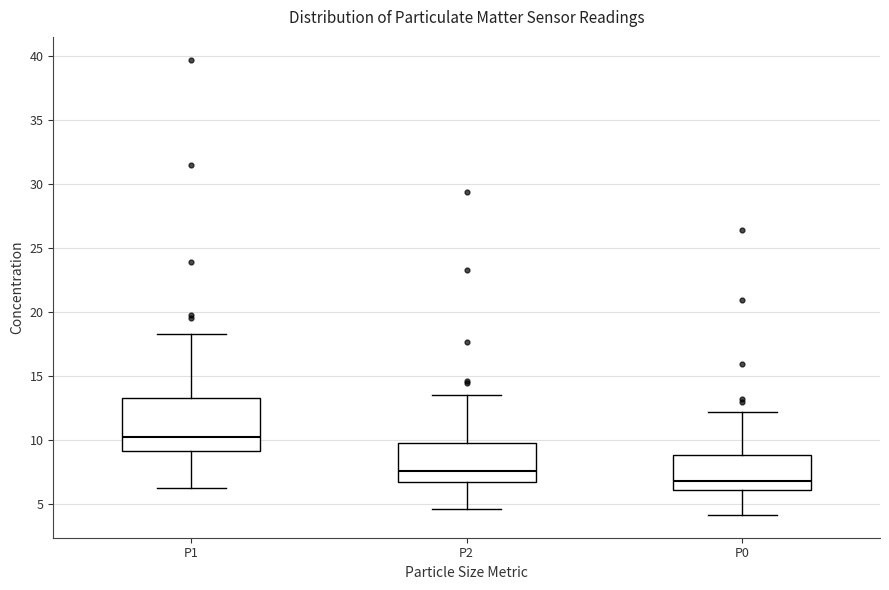

Which box is the tallest, from its lower edge to its upper edge?

P1